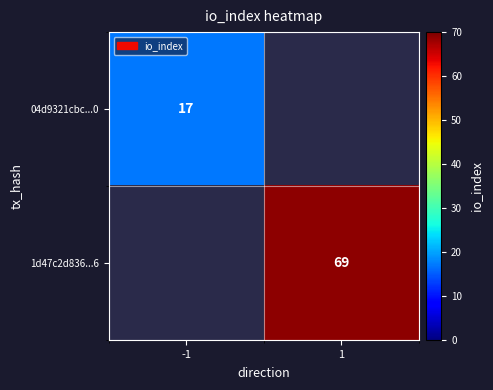

True or false: 04d9321cbc...0 has a value of 17 at -1.

True